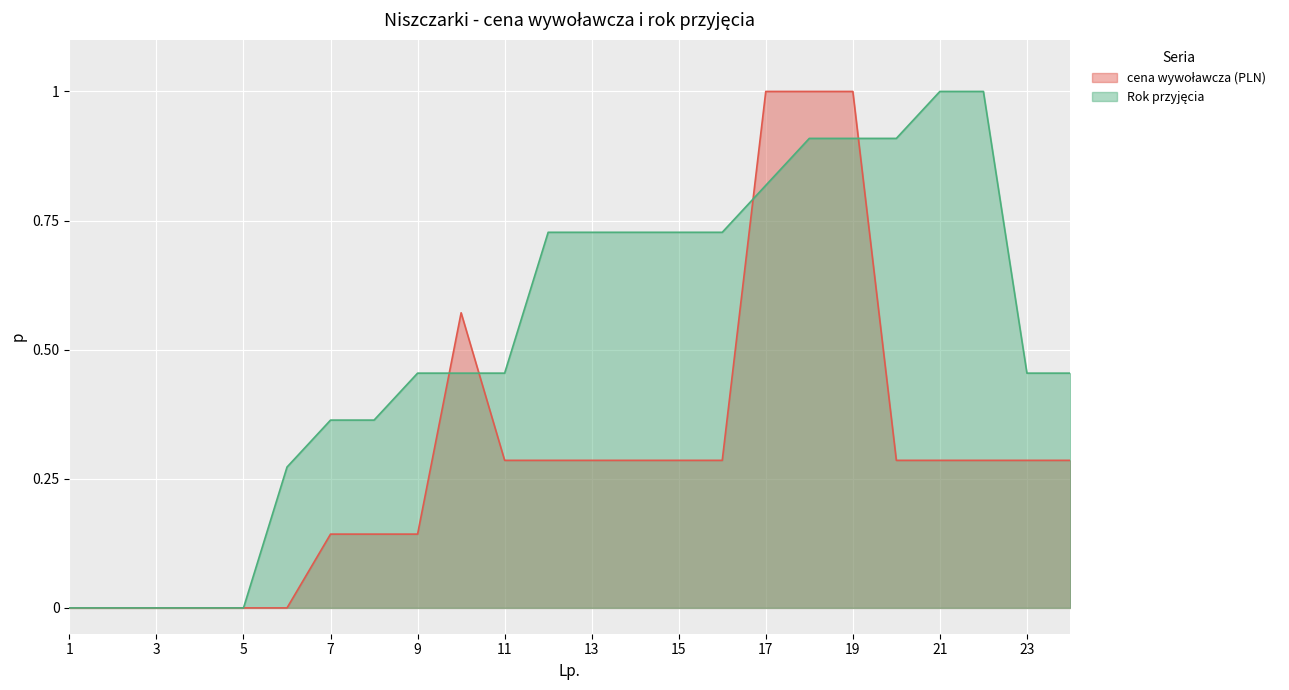

What is the maximum value shown in the chart?

1.0